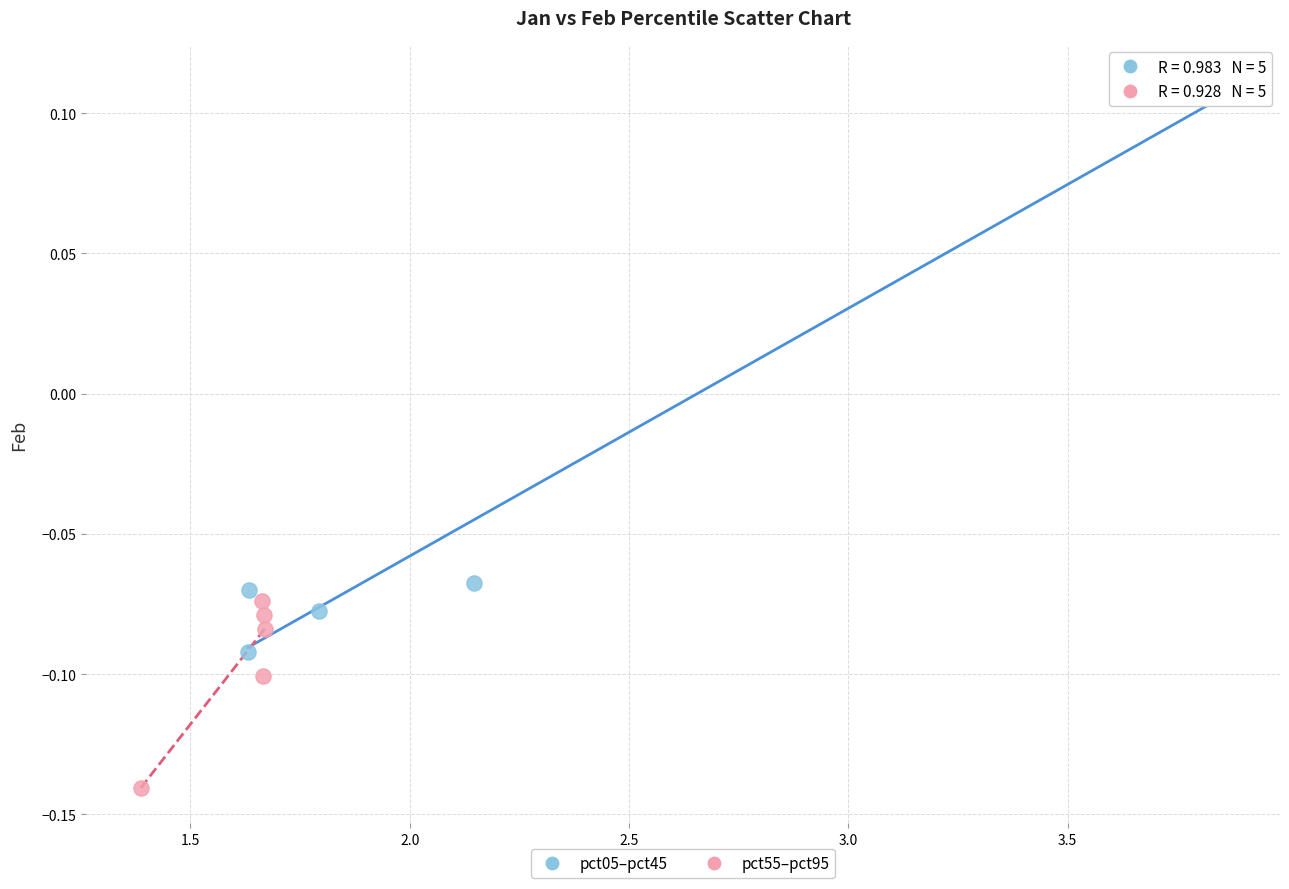

Which series contains the lowest Y value?

pct55–pct95